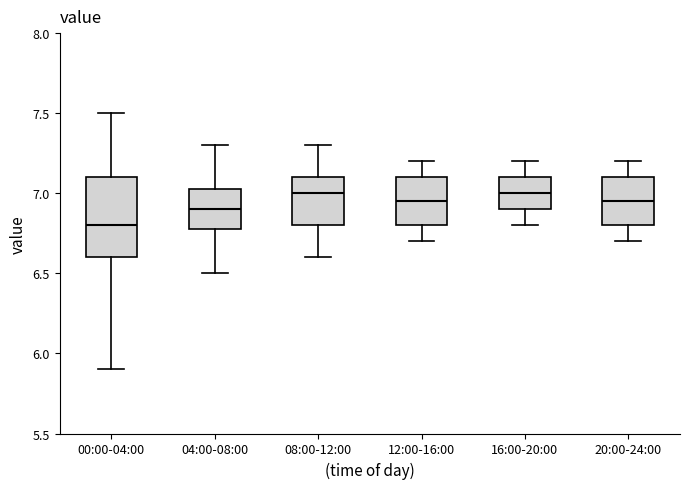

Where does the median line of the box for 16:00-20:00 sit on the y-axis? The values are not printed on the chart, so give them approximately, as read against the axis.

7.00